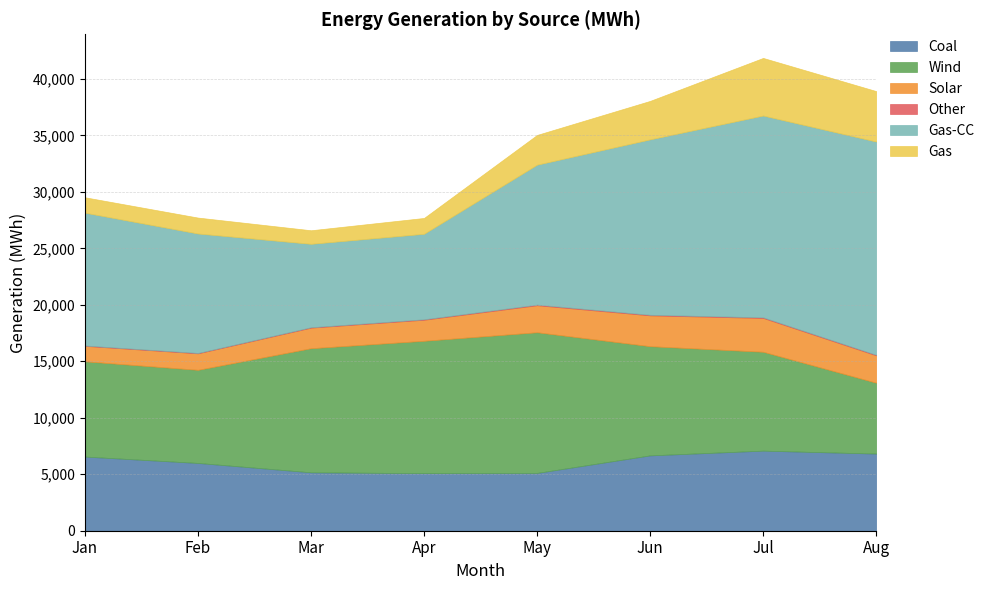

Rank the series by their maximum value, from lowest to highest.

Other, Solar, Gas, Coal, Wind, Gas-CC